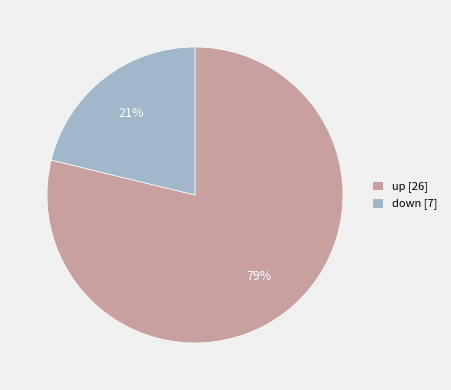

Rank the categories by value from lowest to highest.

down, up